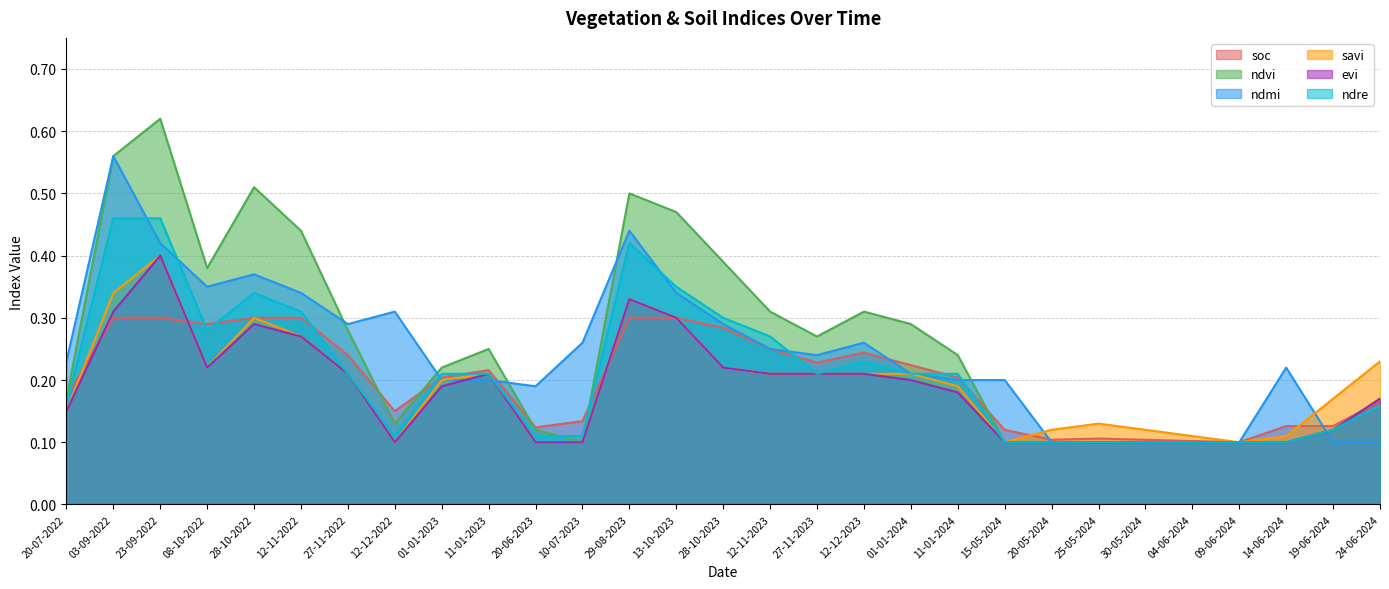

True or false: soc has a value of 0.3 at 28-10-2022.

True